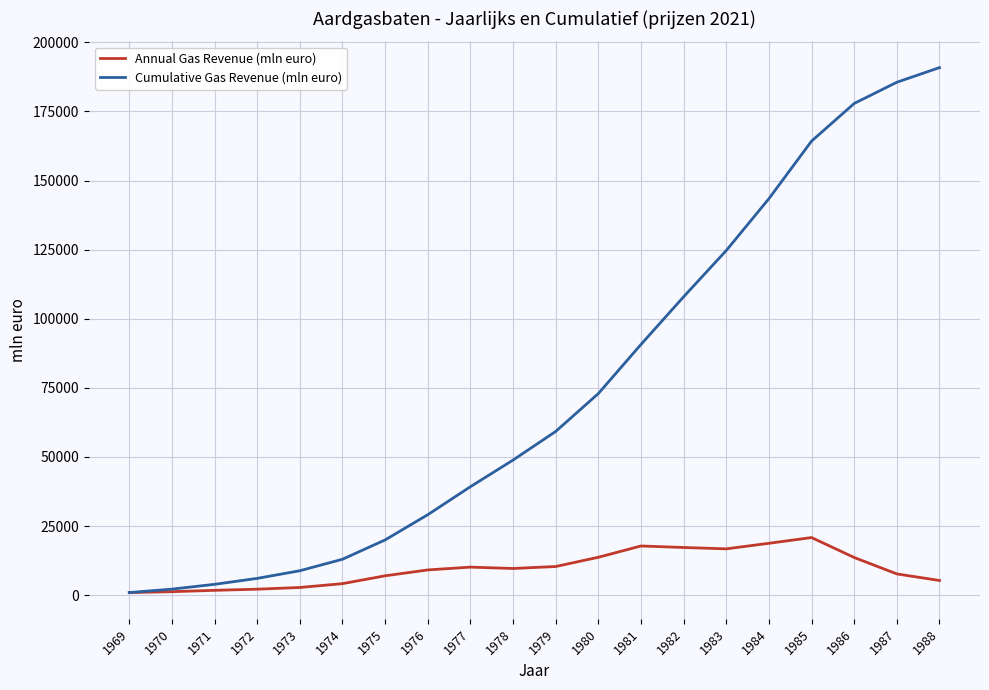

At which label does Annual Gas Revenue (mln euro) first exceed 9644?

1977